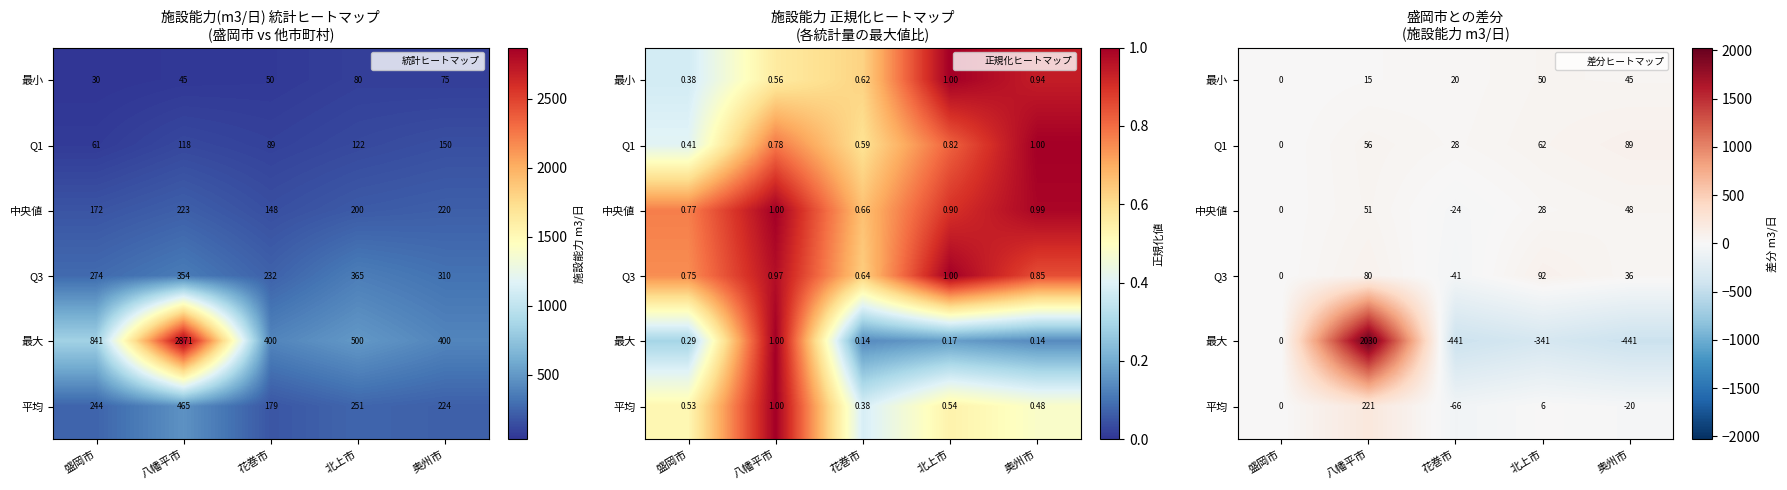

How many values in the 最小 series are below 20?

2